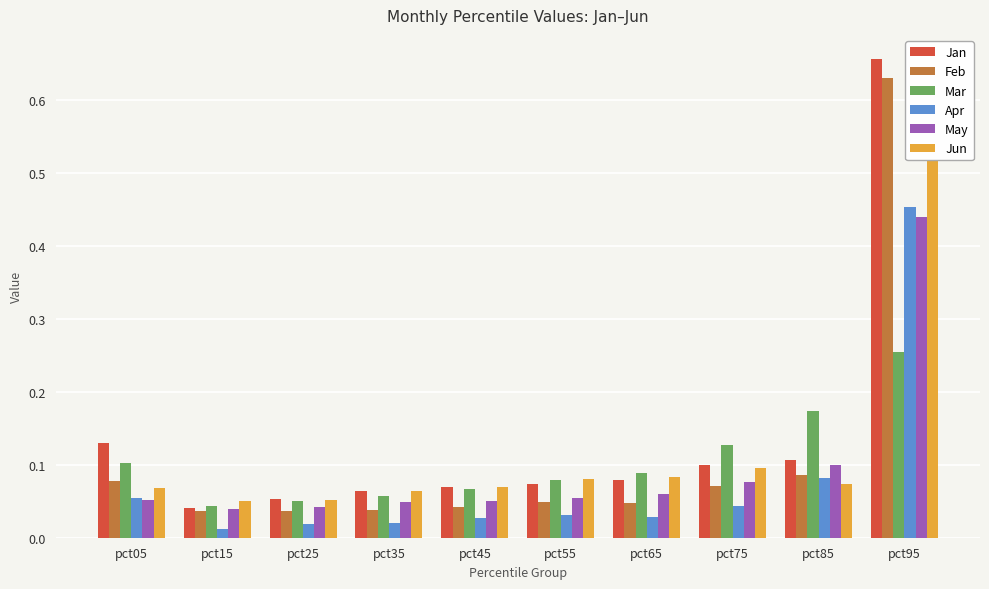

True or false: Mar has a value of 0.2 at pct85.

True